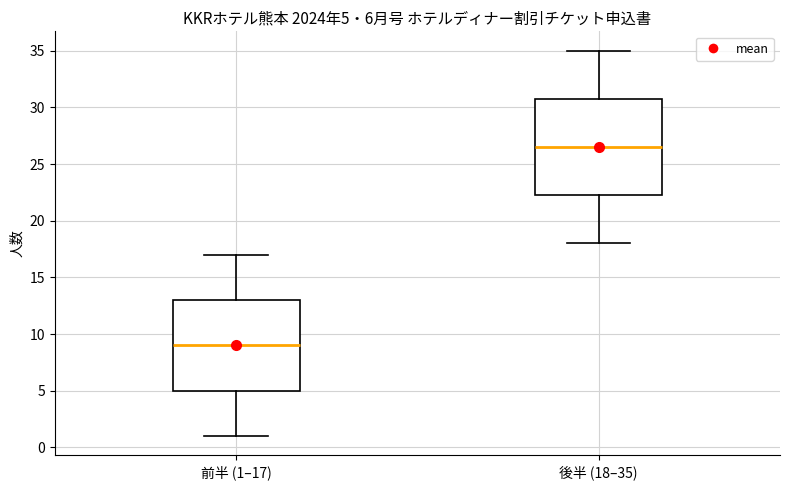

Which box's median line is the highest?

後半 (18–35)